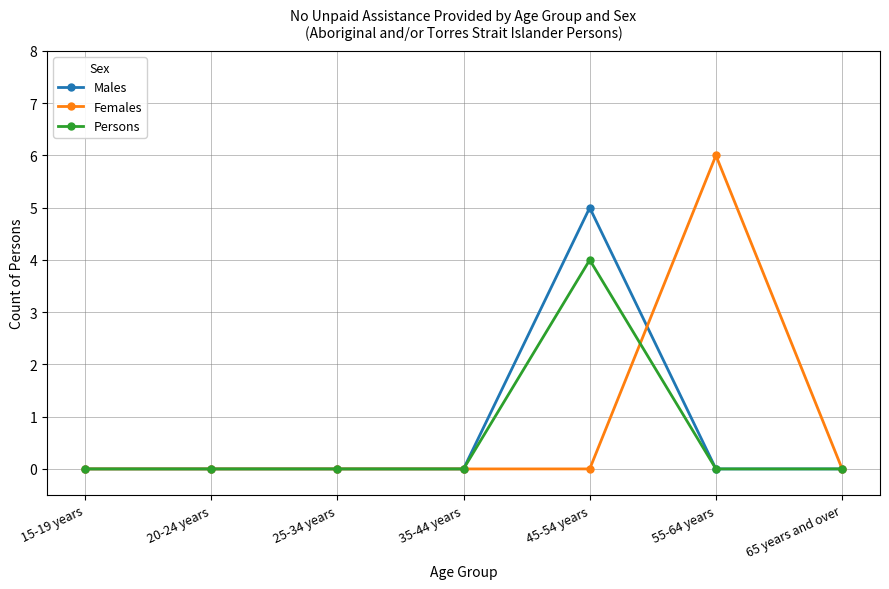

How many categories are shown in the chart?

7